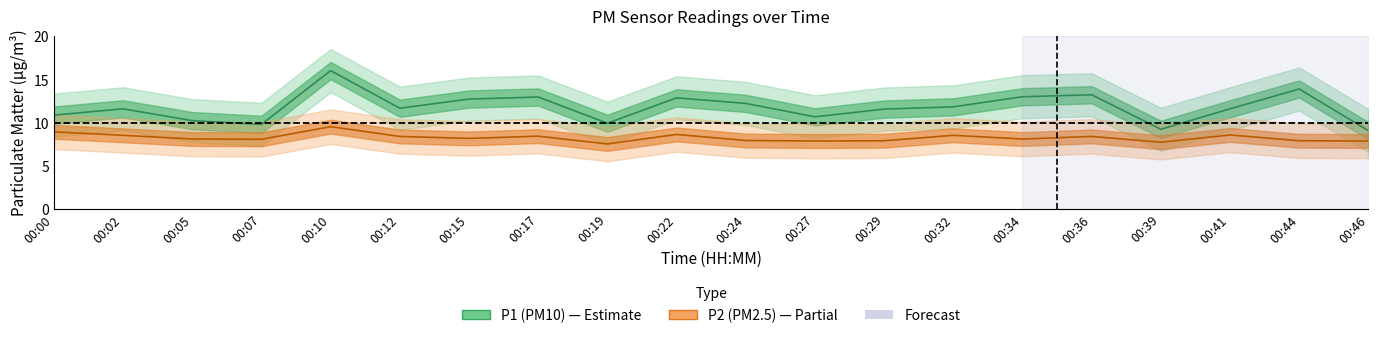

Reading left to right, list all the values displayed in this chart.

P1: 10.9	11.6	10.2	9.8	16.0	11.7	12.7	13.0	9.9	12.9	12.2	10.7	11.6	11.8	13.0	13.2	9.2	11.6	13.9	9.1
P2: 8.9	8.5	8.1	8.1	9.5	8.4	8.2	8.4	7.5	8.6	7.9	7.9	7.9	8.5	8.1	8.4	7.7	8.6	7.9	7.9